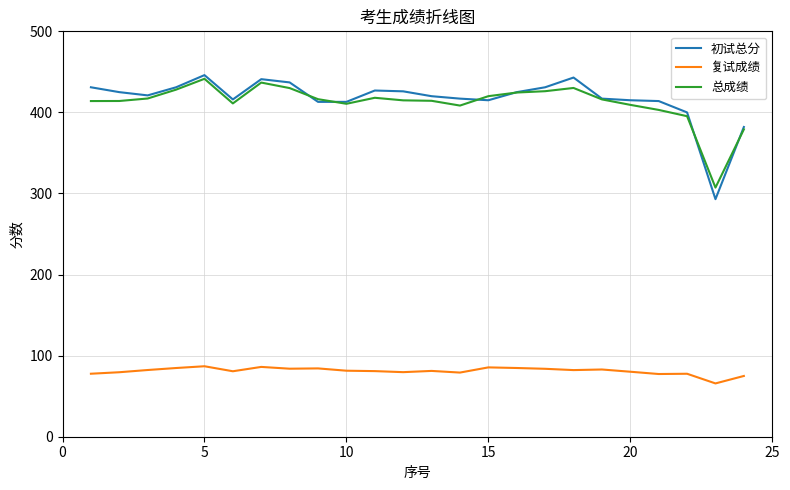

What is the maximum value shown in the chart?

446.0